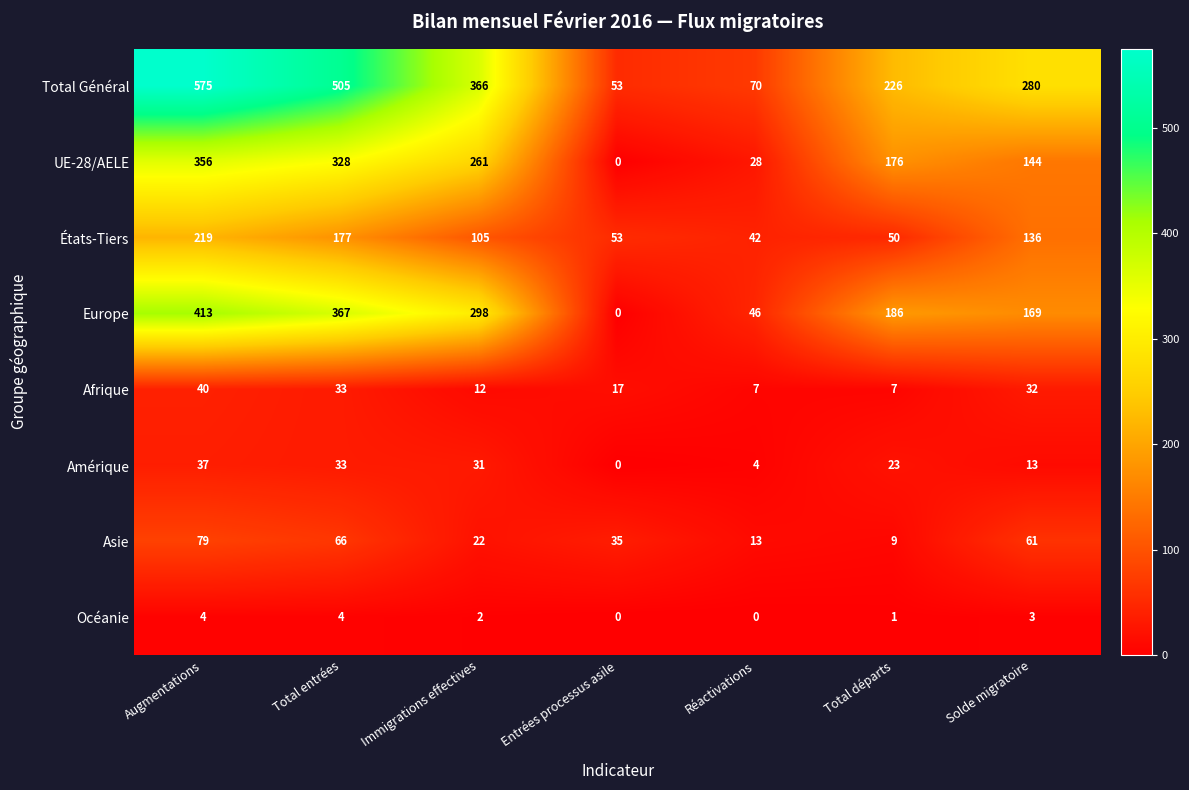

Which category has the highest value in the Asie series?

Augmentations